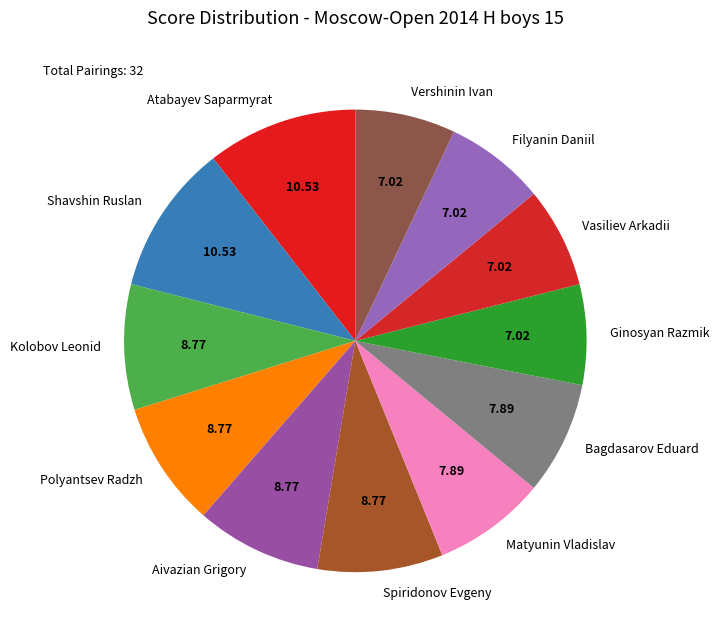

Count the number of slices in the pie.

12